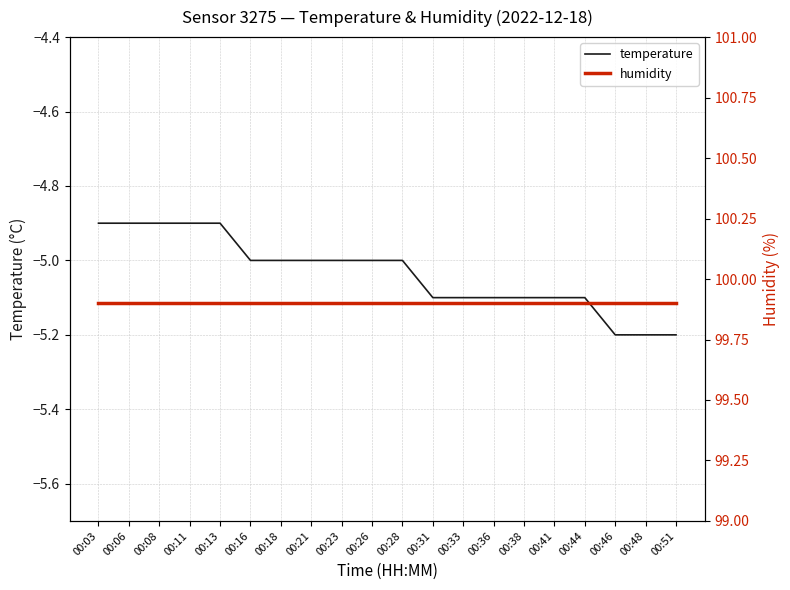

The value of humidity at 00:06 is 99.9. True or false?

True